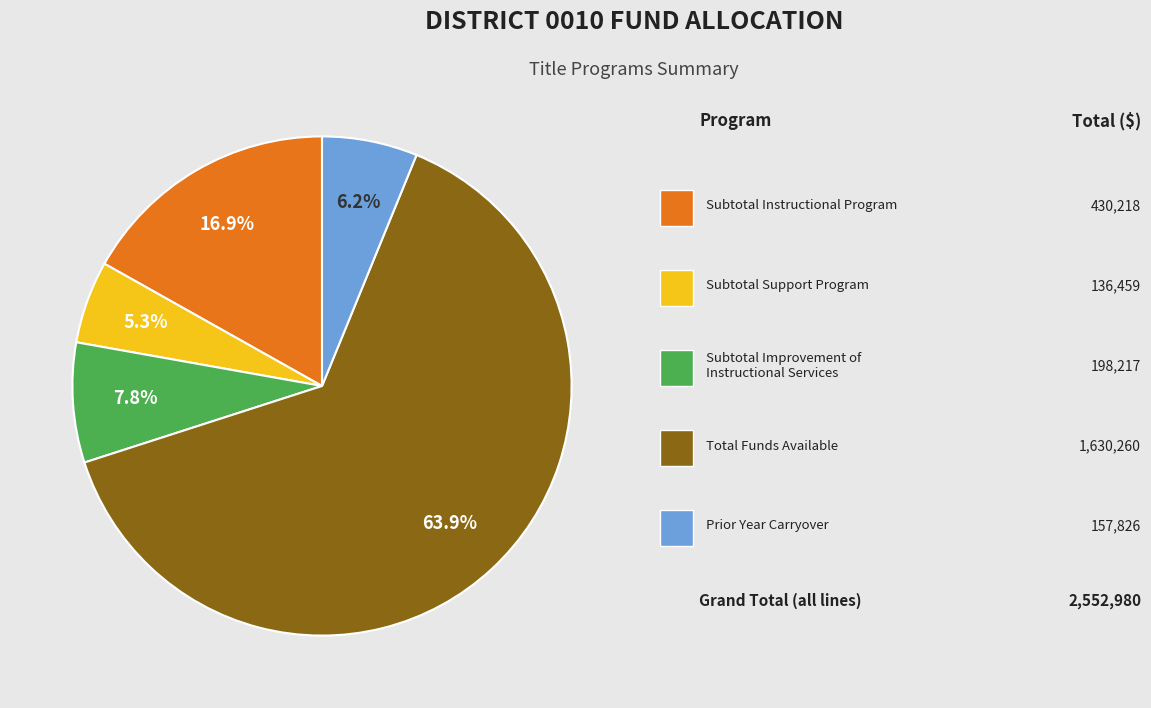

Is there a majority slice in this chart?

Yes